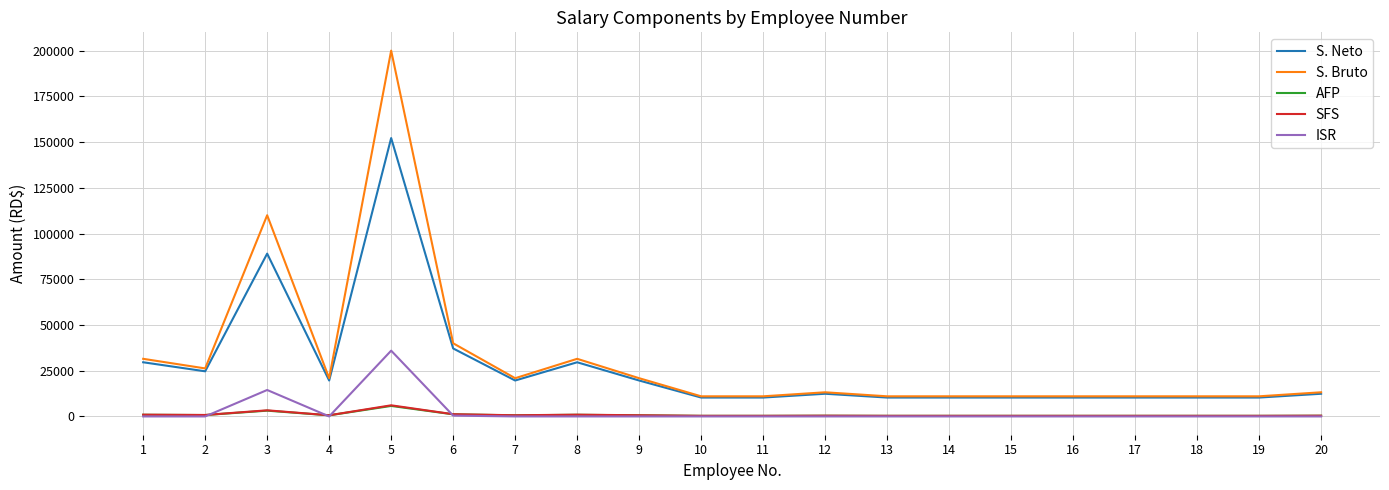

Is the value of S. Neto at 12 greater than the value of AFP at 20?

Yes